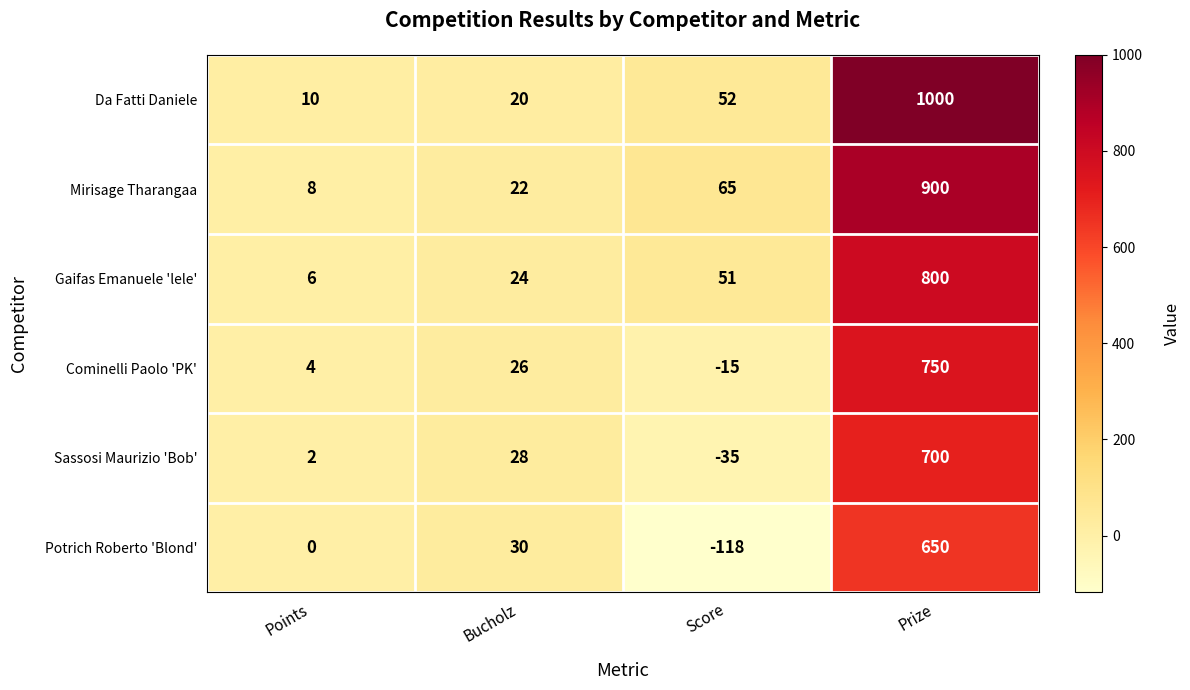

The Sassosi Maurizio 'Bob' series shows 46 at Bucholz. True or false?

False